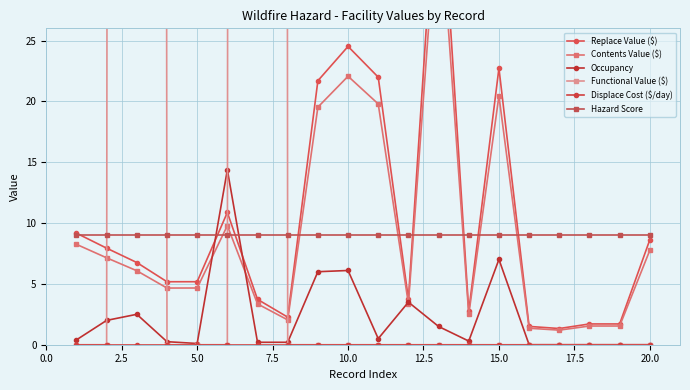

How many data points in Replace Value ($) are less than 6?

10